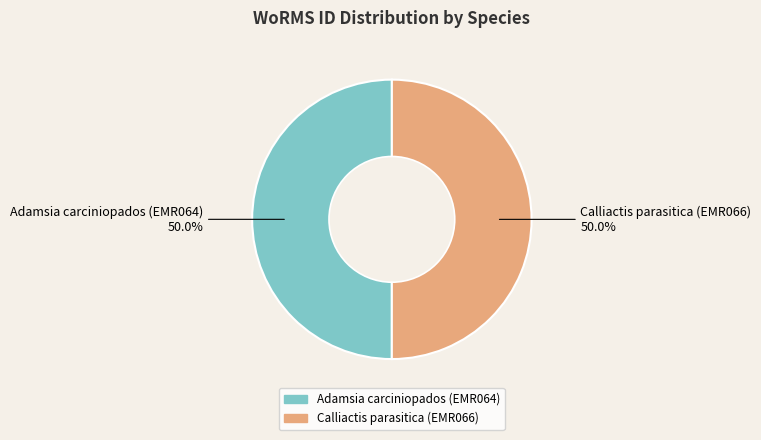

Do Calliactis parasitica (EMR066) and Adamsia carciniopados (EMR064) together represent more than half of the pie?

Yes